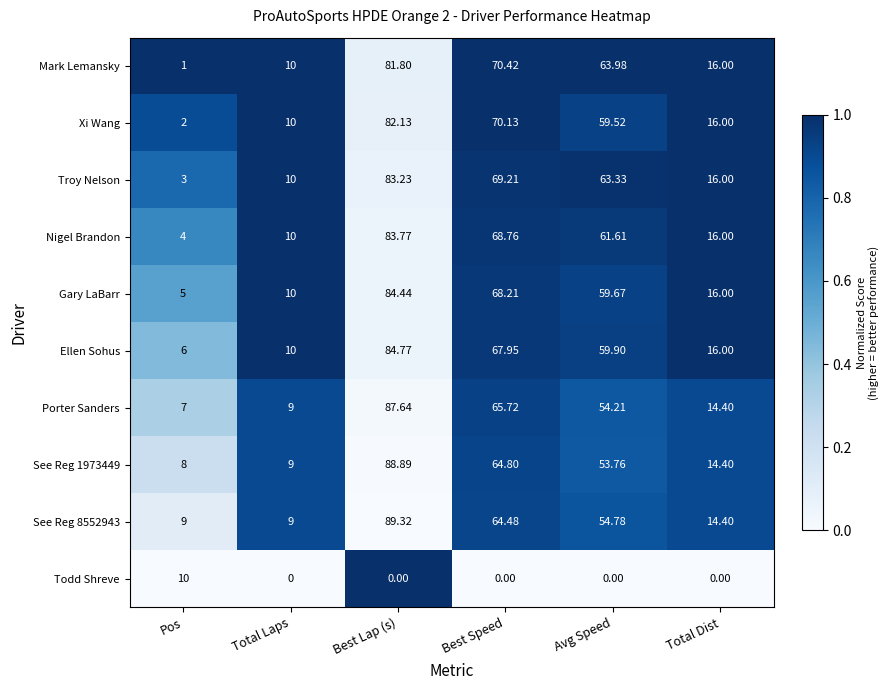

At which label is Nigel Brandon closest to 43?

Avg Speed